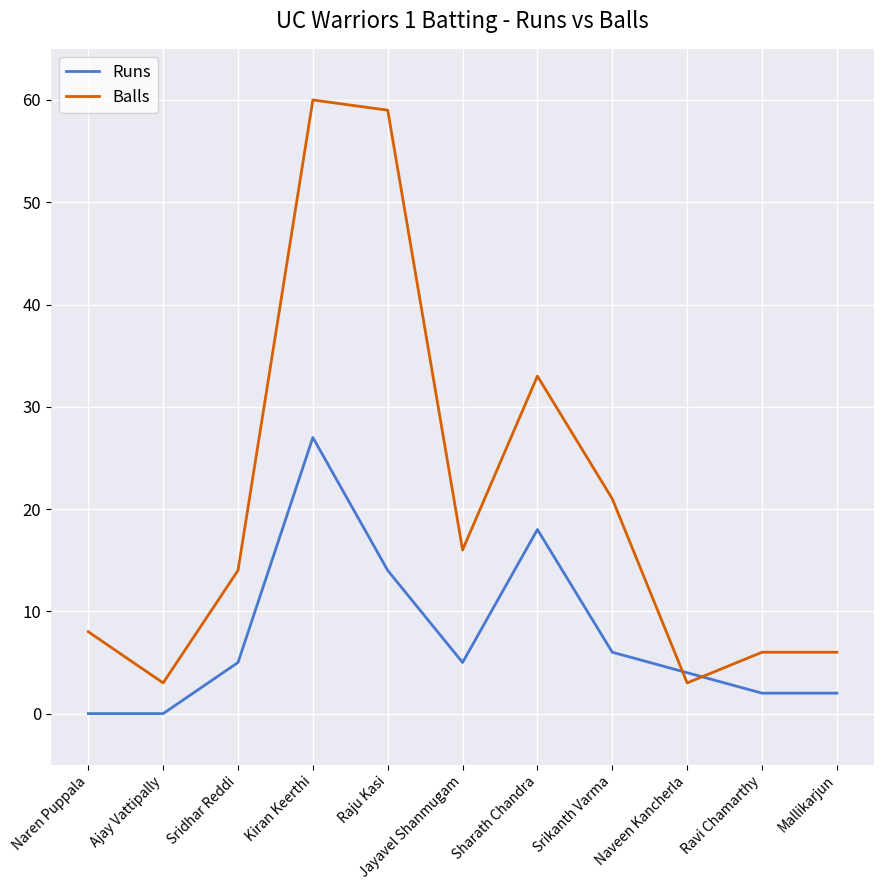

Count the number of categories in the chart.

11